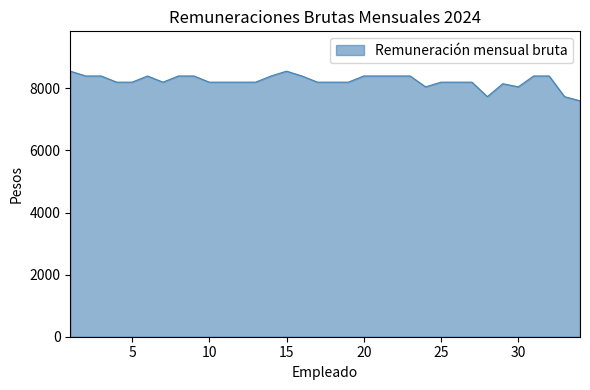

What is the greatest value displayed?

8555